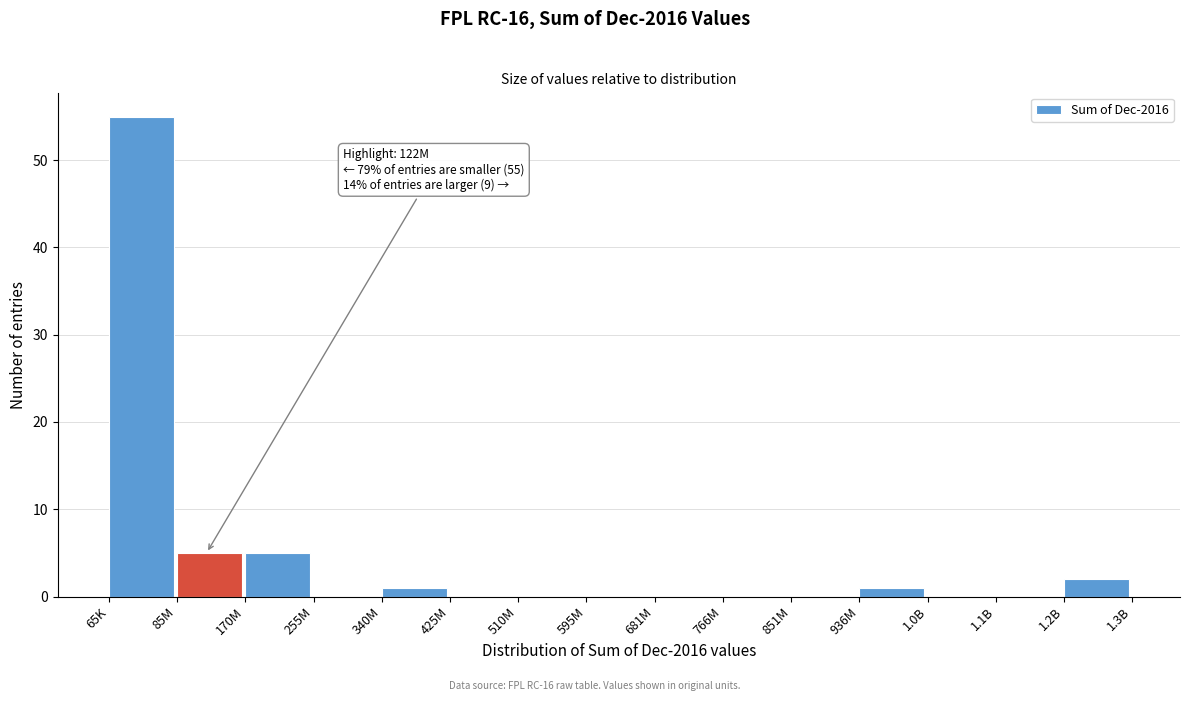

Reading left to right, list all the values displayed in this chart.

65K=55	85M=5	170M=5	255M=0	340M=1	425M=0	510M=0	595M=0	681M=0	766M=0	851M=0	936M=1	1.0B=0	1.1B=0	1.2B=2